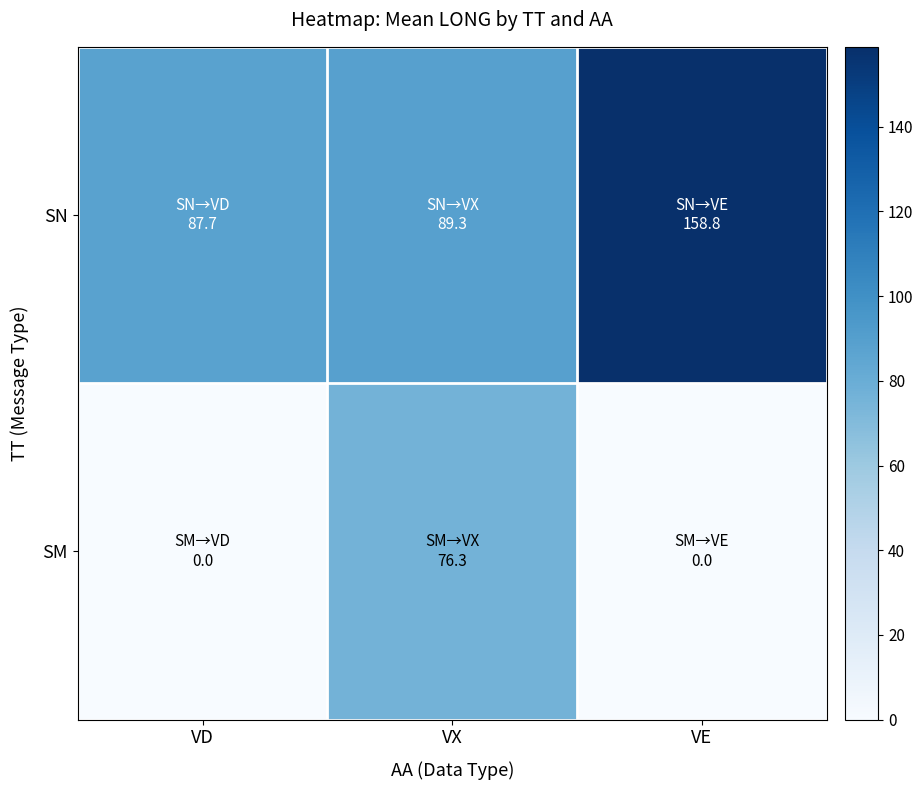

Reading left to right, transcribe all the data shown in this chart.

SN: VD=87.7	VX=89.3	VE=158.8
SM: VD=0.0	VX=76.3	VE=0.0